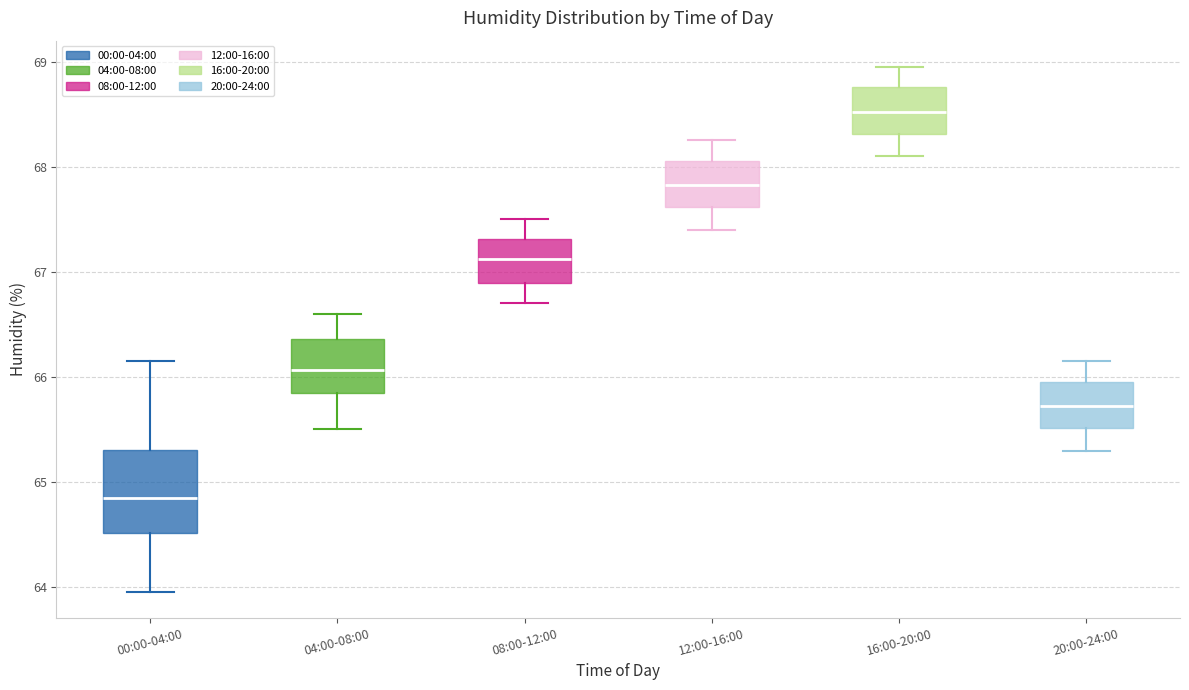

Reading left to right, read every box against the y-axis: the position of its median line, the range the box covers, and the ends of its whiskers. The values are not printed on the chart, so give them approximately, as read against the axis.

00:00-04:00: median 64.9, box 64.5 to 65.3, whiskers 64.0 to 66.2
04:00-08:00: median 66.1, box 65.8 to 66.4, whiskers 65.5 to 66.6
08:00-12:00: median 67.1, box 66.9 to 67.3, whiskers 66.7 to 67.5
12:00-16:00: median 67.8, box 67.6 to 68.1, whiskers 67.4 to 68.3
16:00-20:00: median 68.5, box 68.3 to 68.8, whiskers 68.1 to 69.0
20:00-24:00: median 65.7, box 65.5 to 66.0, whiskers 65.3 to 66.2